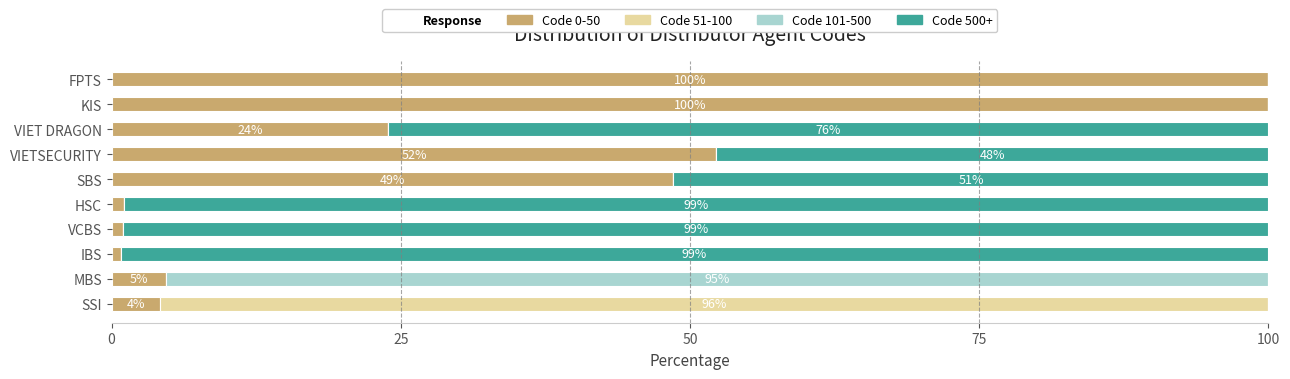

How many data points in Code 0-50 are above 23?

5